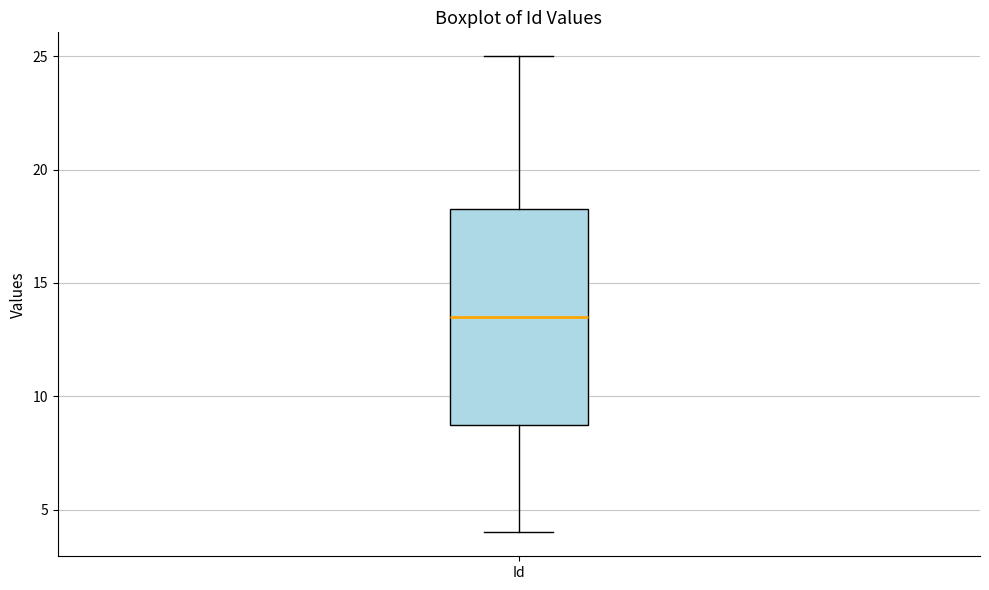

Transcribe this box plot: give where the median line is, the range the box spans, and where the two whiskers end, as read against the y-axis. The values are not printed on the chart, so give them approximately, as read against the axis.

median 13.5, box 9.0 to 18.5, whiskers 4.0 to 25.0